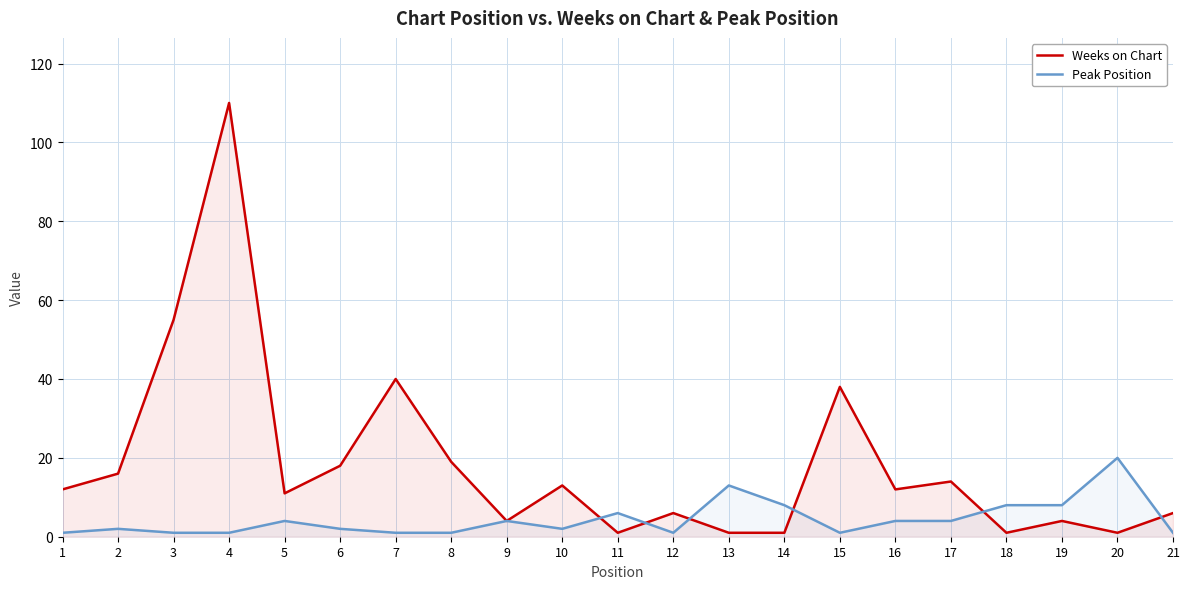

Between 12 and 7, which is larger?

7